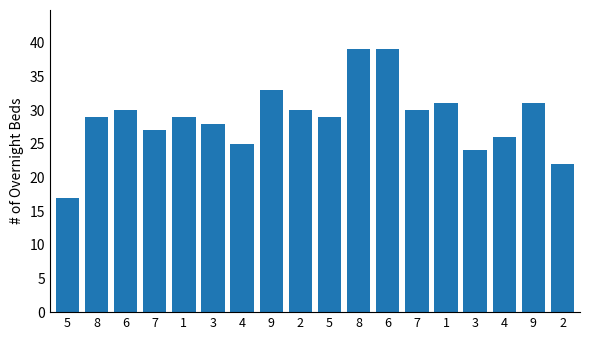

Does the chart contain stacked bars?

No